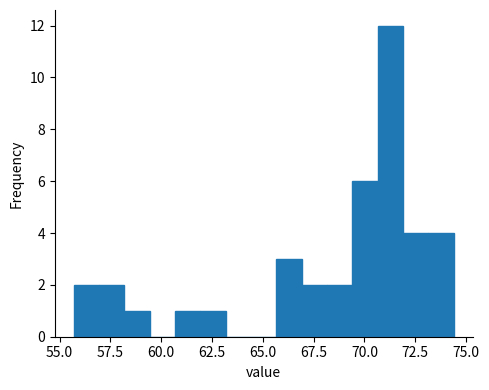

Around what value on the x-axis is the tallest bar? Give the approximate position of its centre, as read against the axis.

71.5